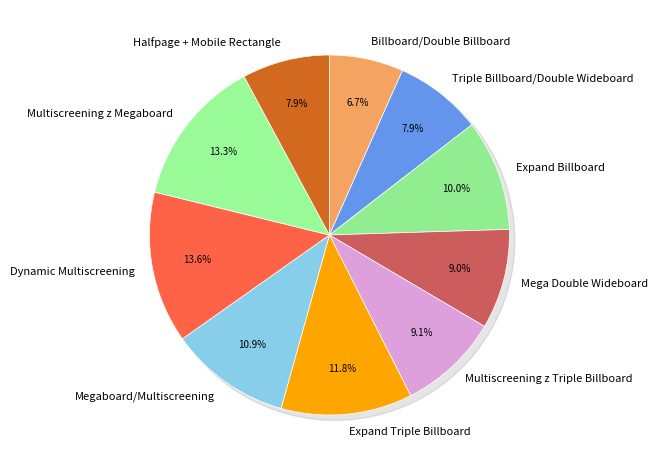

Between Billboard/Double Billboard and Expand Triple Billboard, which is larger?

Expand Triple Billboard